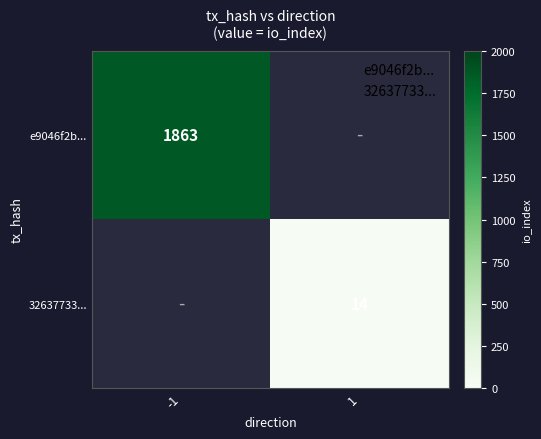

True or false: e9046f2b... has a value of 1863 at -1.

True